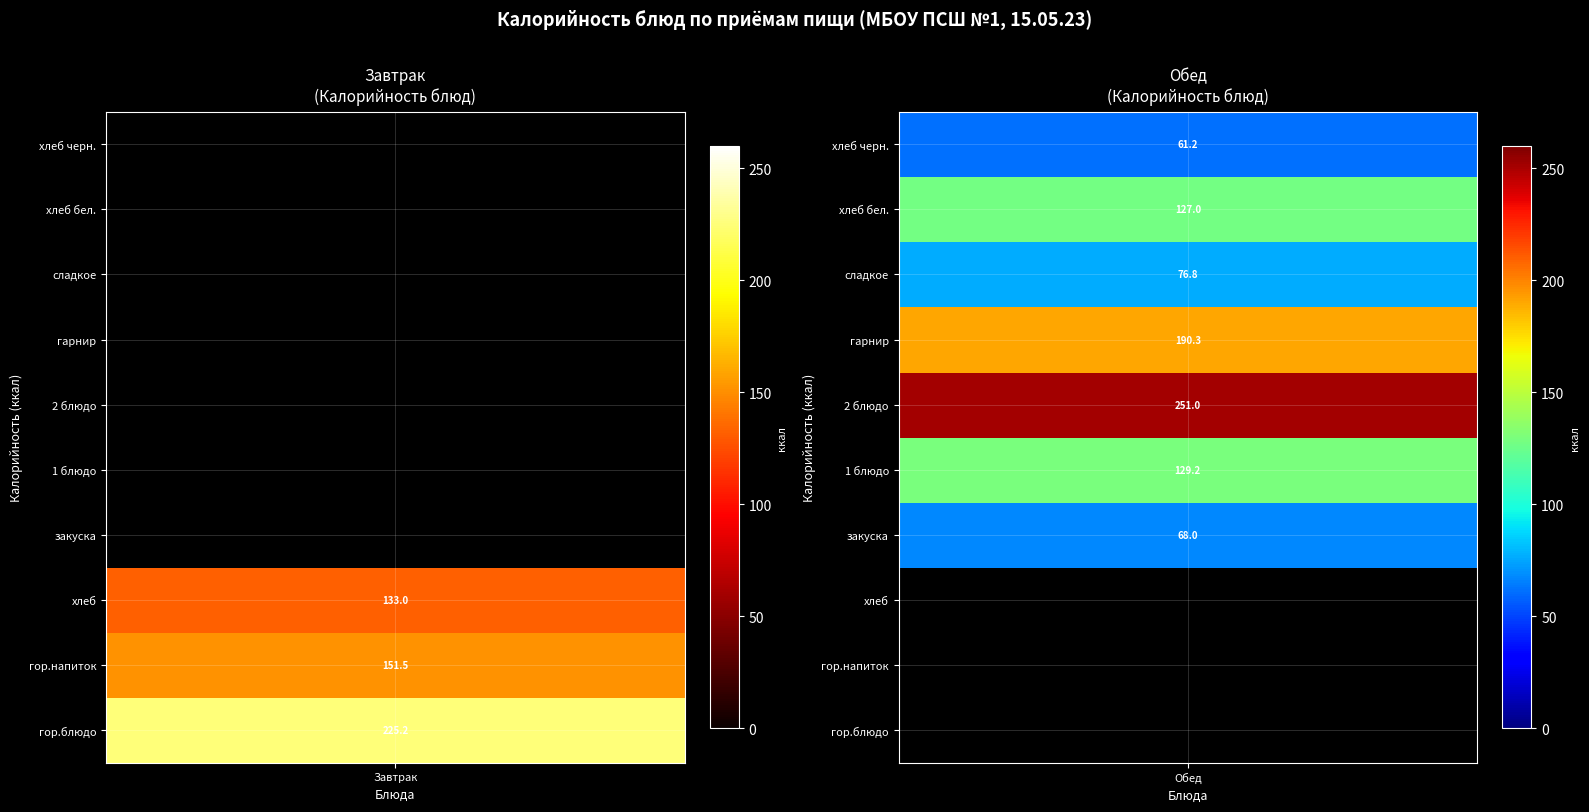

Rank the categories by Обед value from highest to lowest.

2 блюдо, гарнир, 1 блюдо, хлеб бел., сладкое, закуска, хлеб черн., гор.блюдо, гор.напиток, хлеб